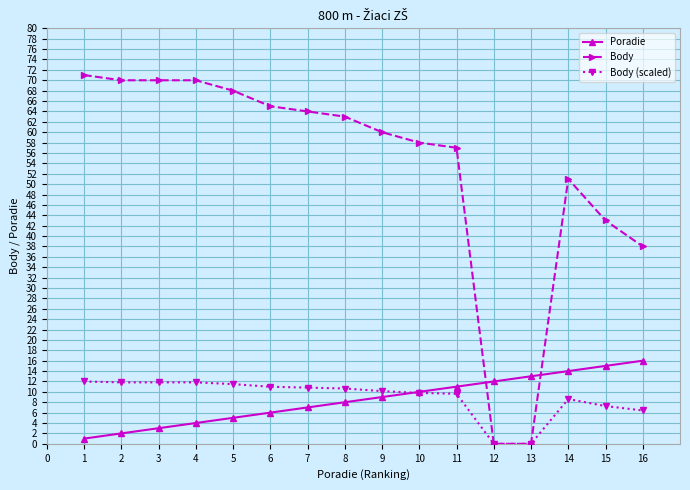

Which series has the widest spread of values?

Body